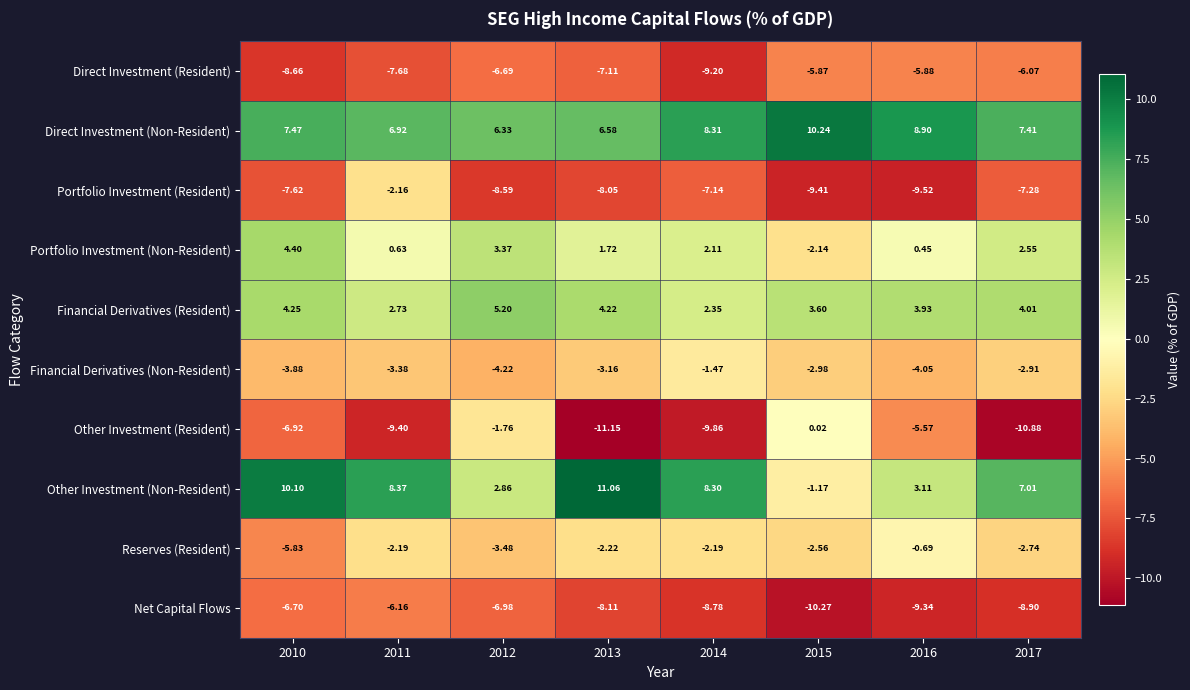

Rank the series by their maximum value, from highest to lowest.

Other Investment (Non-Resident), Direct Investment (Non-Resident), Financial Derivatives (Resident), Portfolio Investment (Non-Resident), Other Investment (Resident), Reserves (Resident), Financial Derivatives (Non-Resident), Portfolio Investment (Resident), Direct Investment (Resident), Net Capital Flows